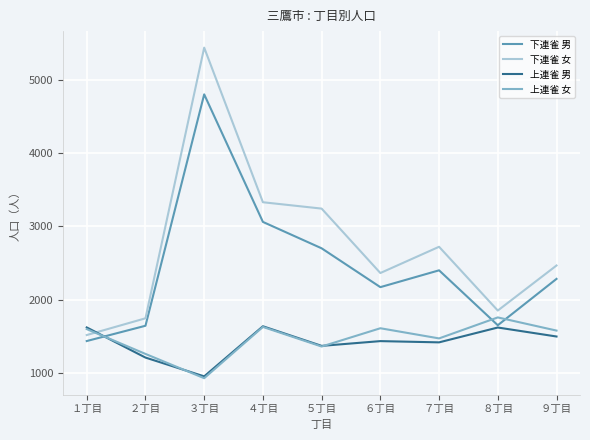

The 下連雀 男 series shows 2399 at ７丁目. True or false?

True